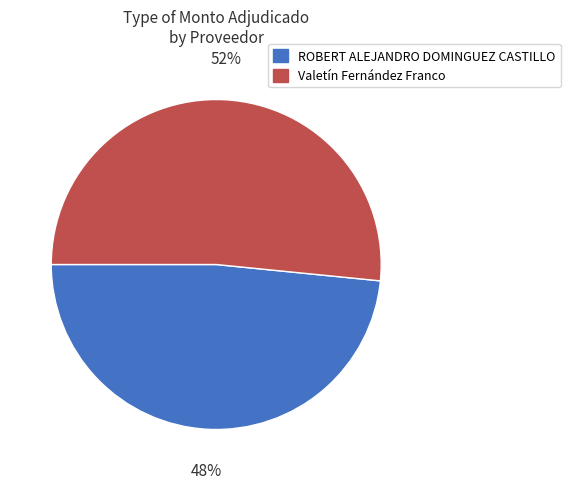

To the nearest percent, what percentage of the pie is ROBERT ALEJANDRO DOMINGUEZ CASTILLO?

48%